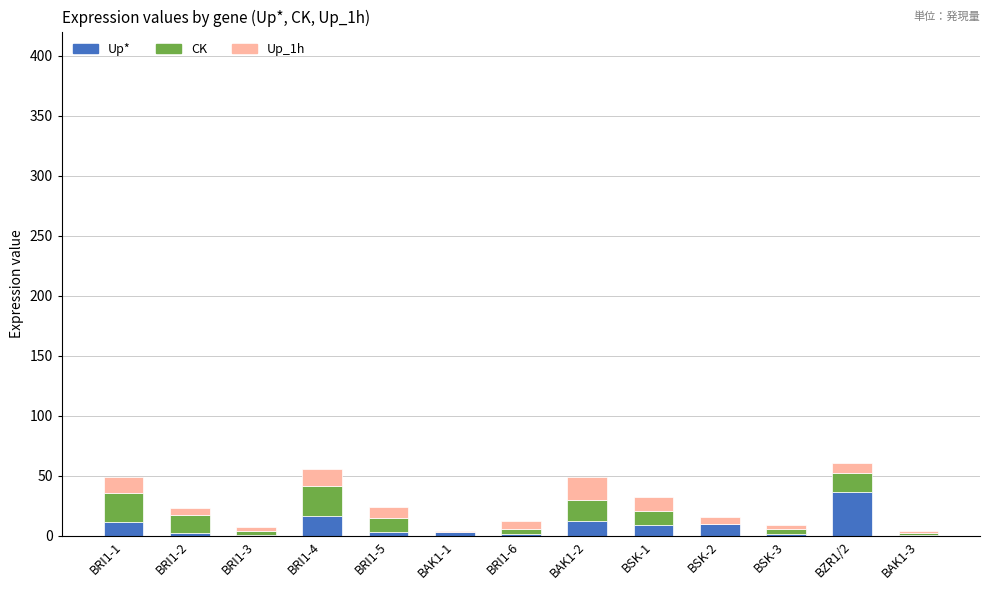

What is the total value across all series at BAK1-2?

49.2